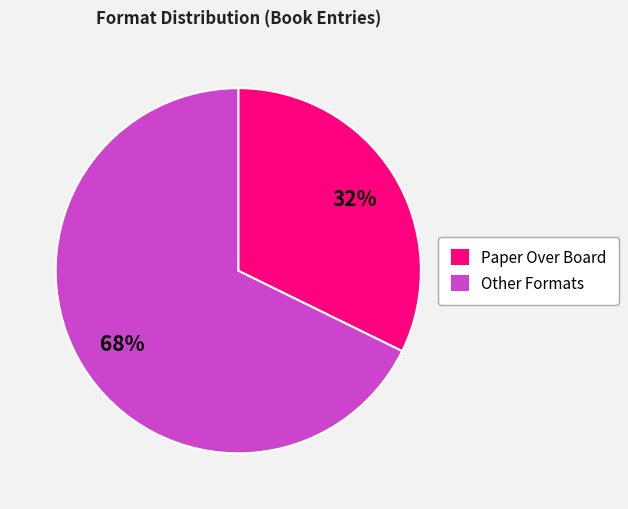

Which has a higher value, Other Formats or Paper Over Board?

Other Formats